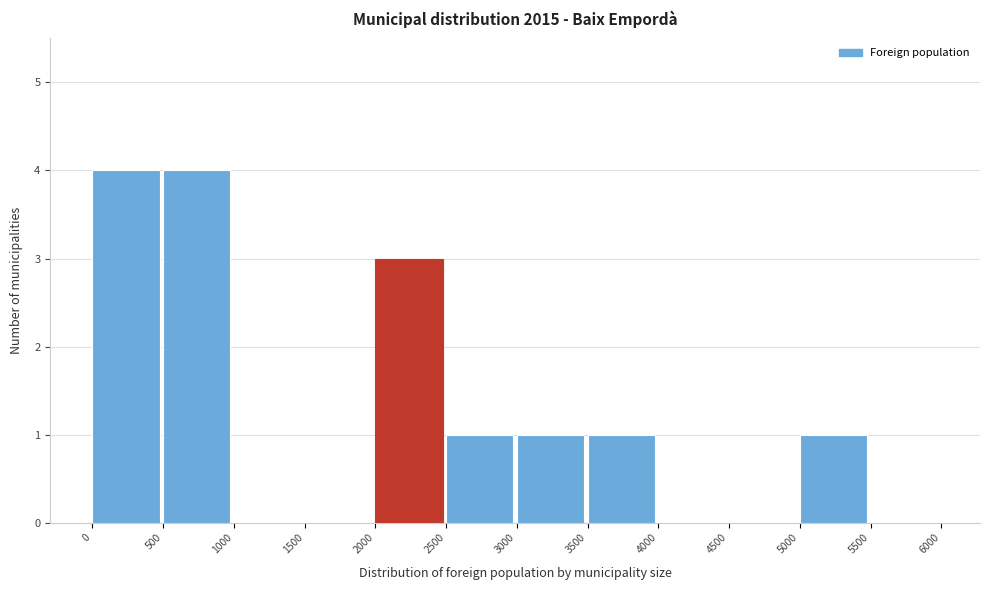

Reading left to right, transcribe this chart: for each bar, give the range it covers on the x-axis and its height. The values are not printed on the chart, so give them approximately, as read against the axis.

0 to 500: 4
500 to 1000: 4
1000 to 1500: 0
1500 to 2000: 0
2000 to 2500: 3
2500 to 3000: 1
3000 to 3500: 1
3500 to 4000: 1
4000 to 4500: 0
4500 to 5000: 0
5000 to 5500: 1
5500 to 6000: 0